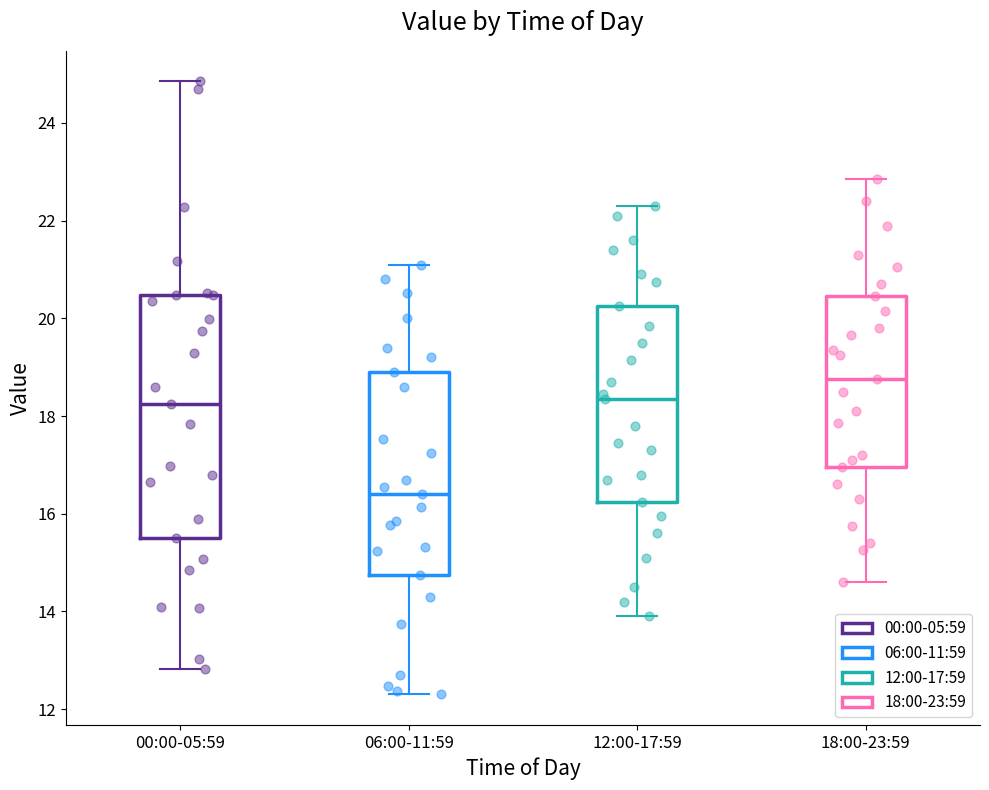

Which box is the tallest, from its lower edge to its upper edge?

00:00-05:59